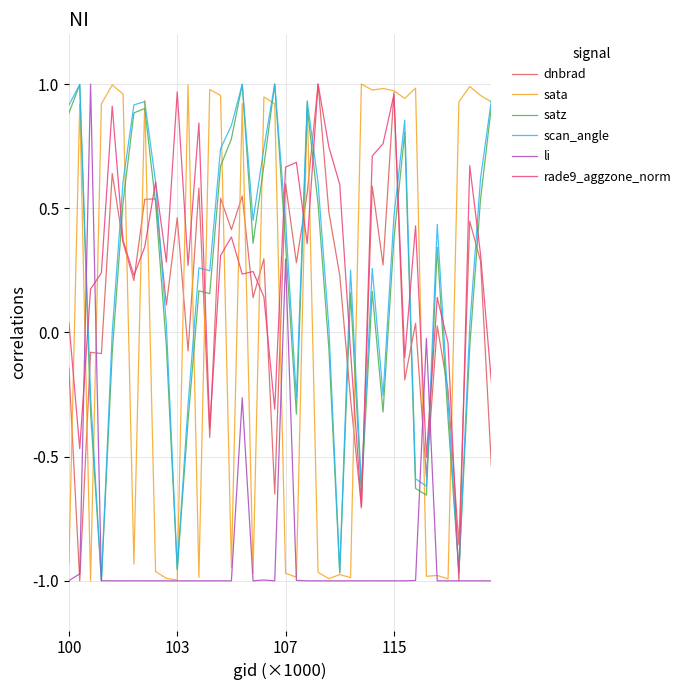

Which series has the largest total across all categories?

rade9_aggzone_norm